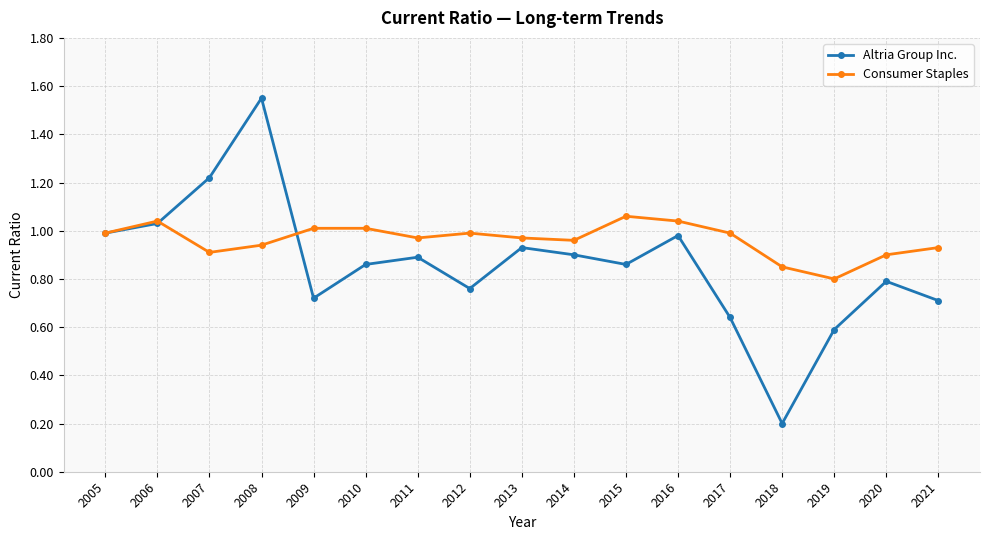

Is the value of Consumer Staples at 2021 greater than the value of Altria Group Inc. at 2016?

No